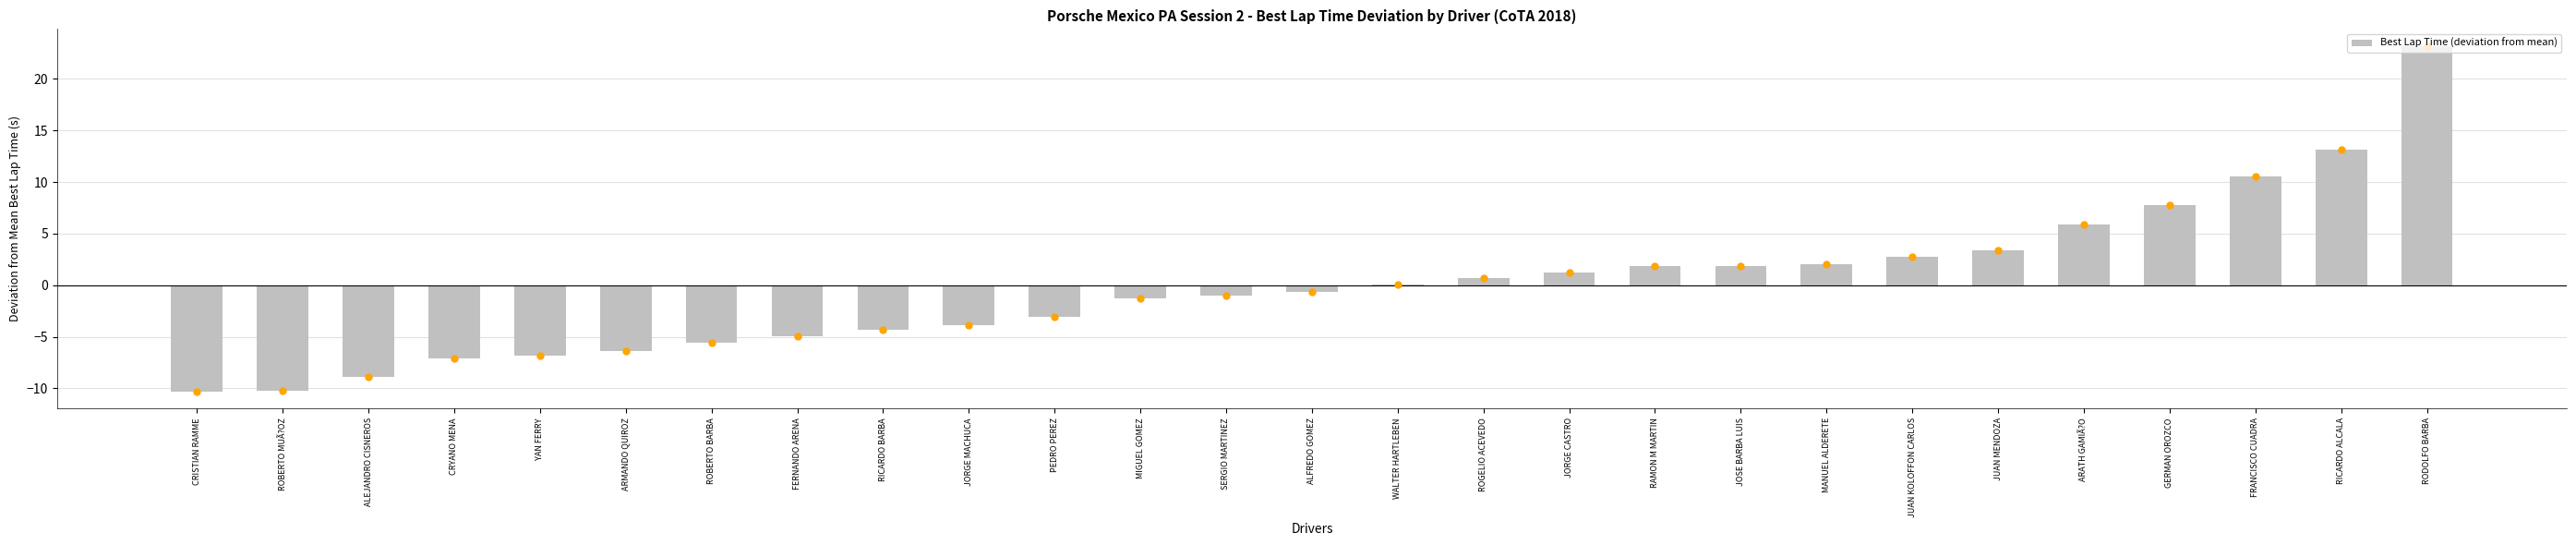

Does the chart contain stacked bars?

No